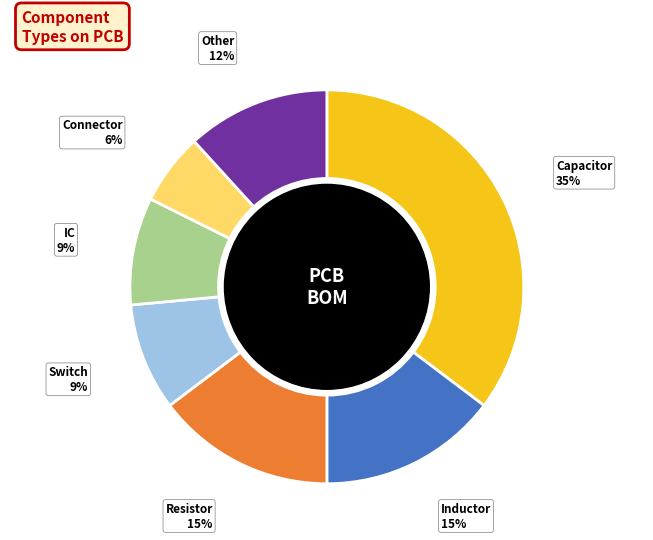

Is there a majority slice in this chart?

No